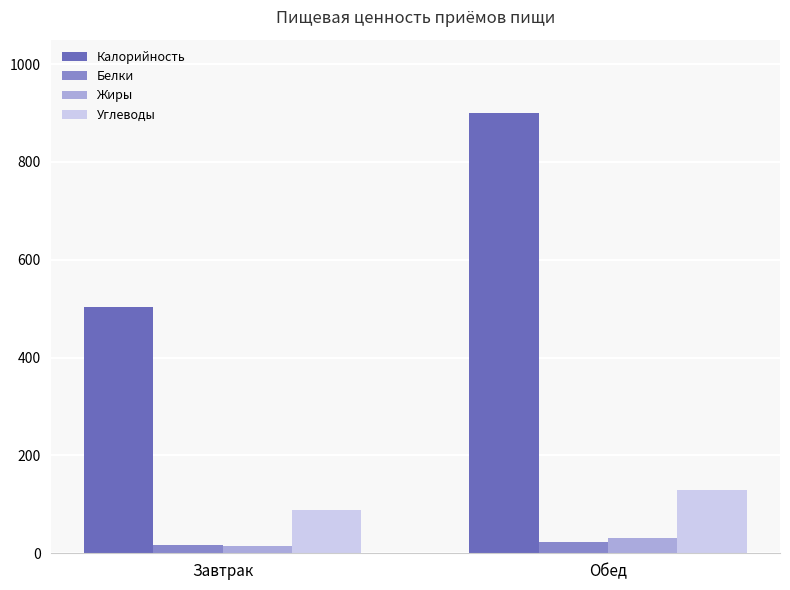

How many categories are shown in the chart?

2